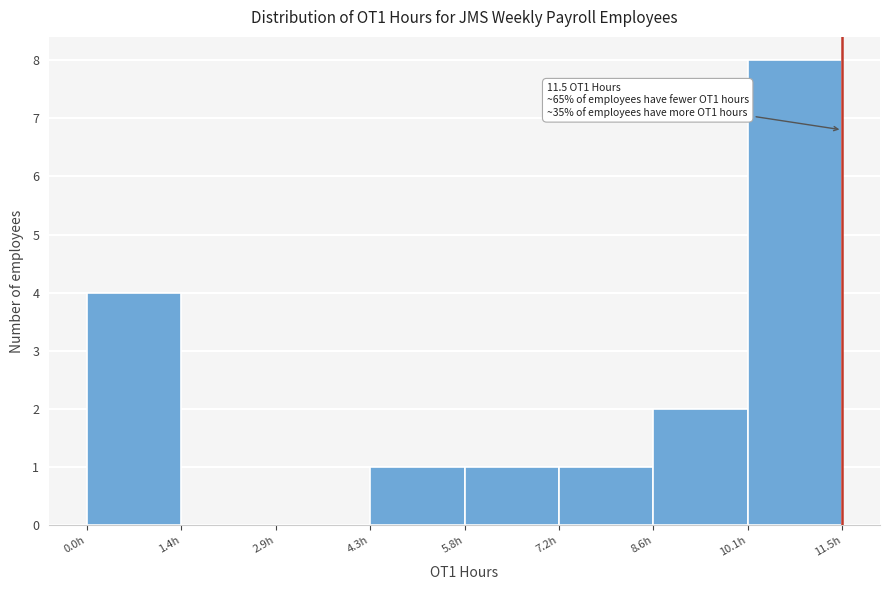

Which range on the x-axis has the tallest bar?

10.0 to 11.6